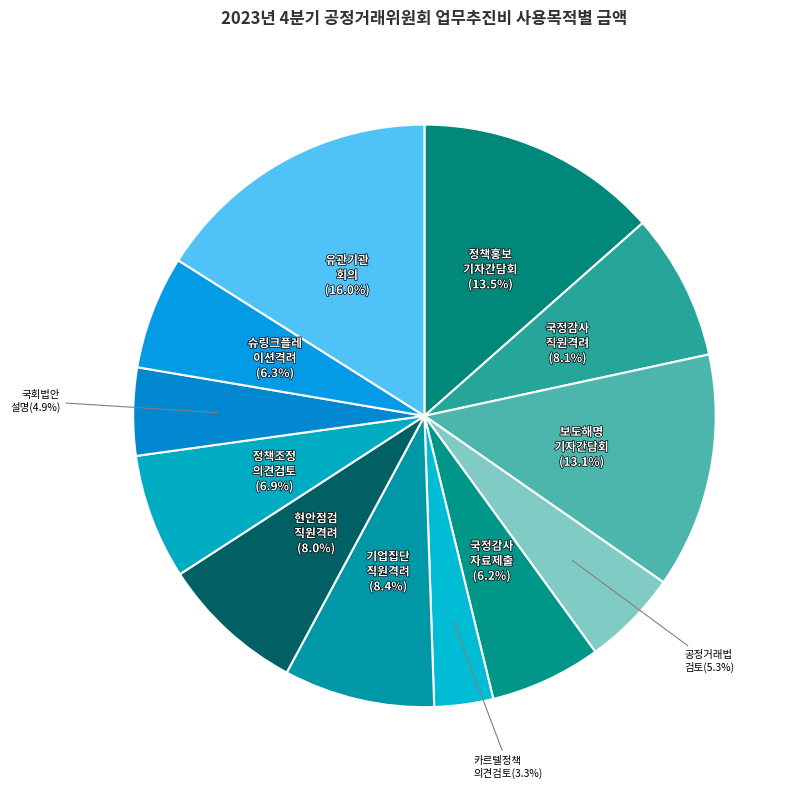

How many segments does this pie chart have?

12